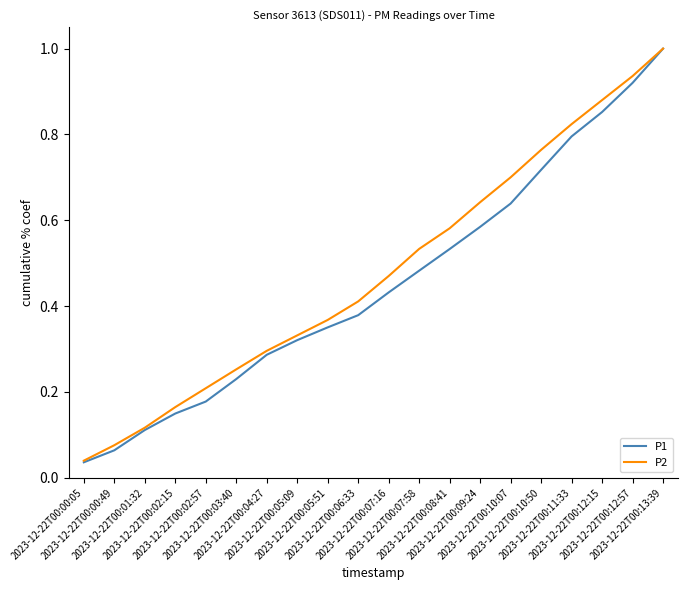

The value of P2 at 2023-12-22T00:03:40 is 0.3. True or false?

True